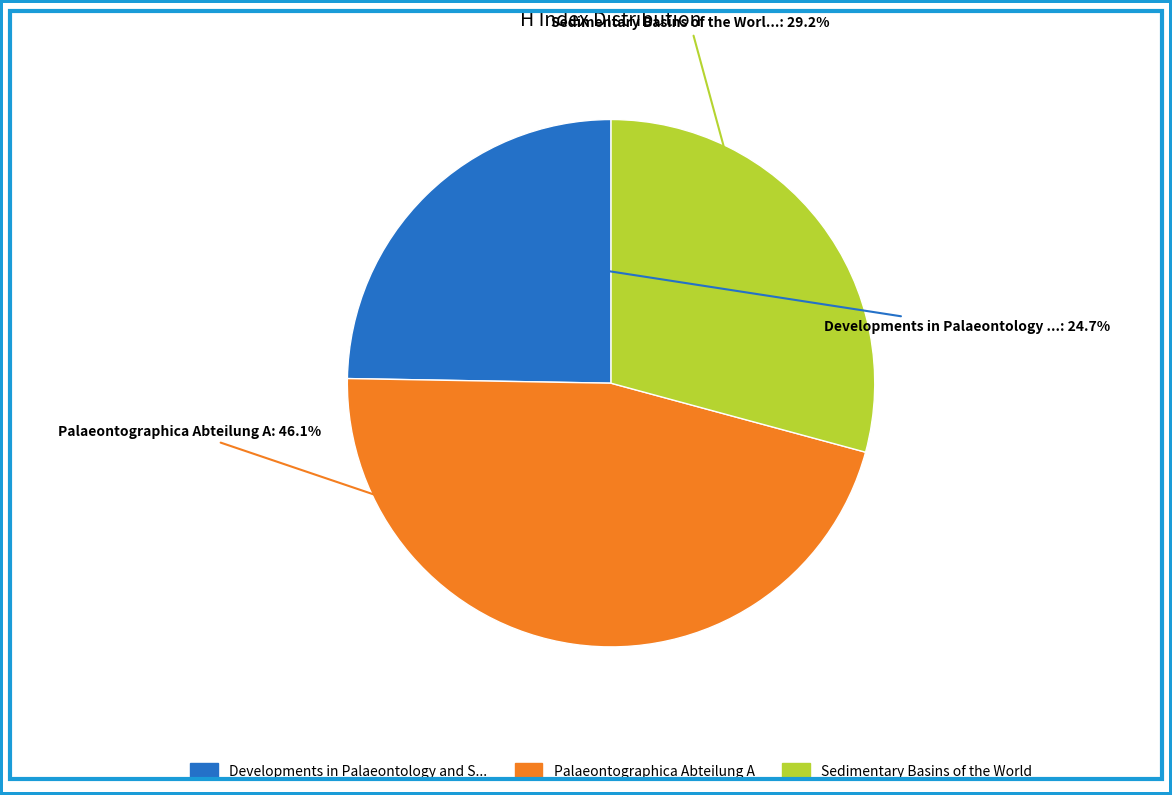

To the nearest percent, what is the average slice percentage?

33%